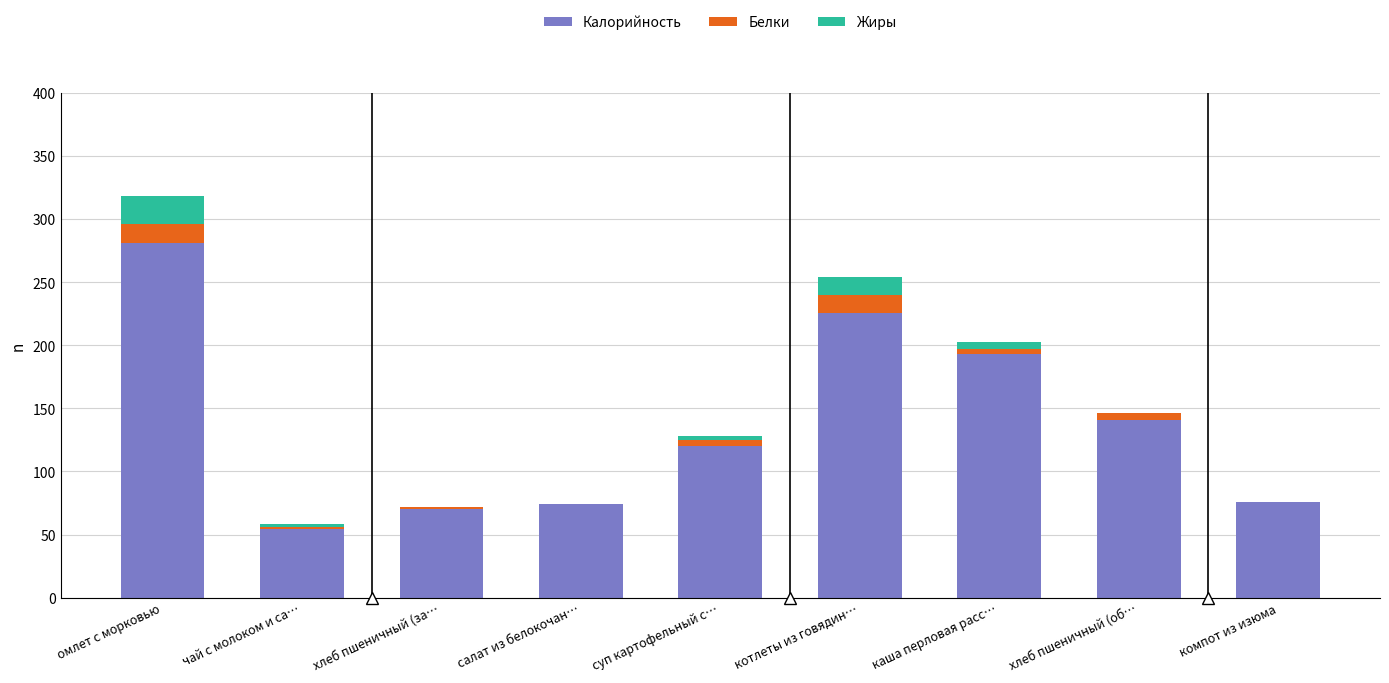

What is the difference between the Калорийность values at каша перловая расс… and хлеб пшеничный (об…?

52